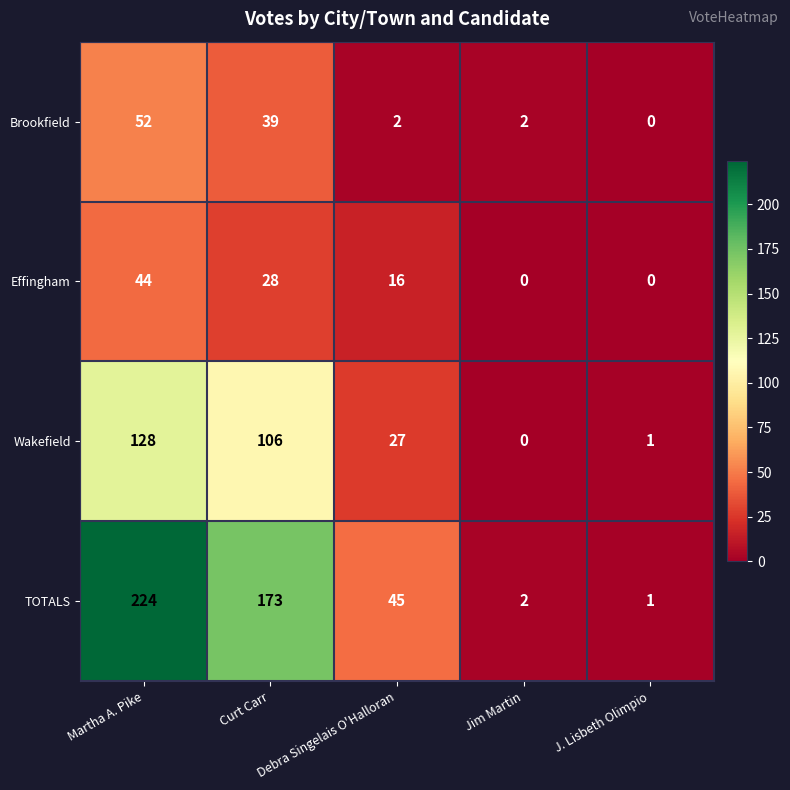

List the series in order of their peak value, highest first.

TOTALS, Wakefield, Brookfield, Effingham